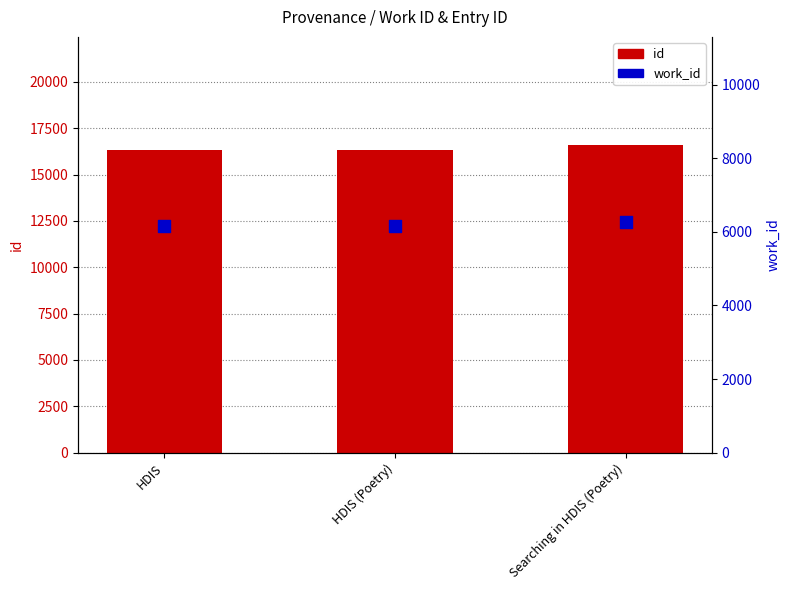

At which category is the sum across all series the highest?

Searching in HDIS (Poetry)